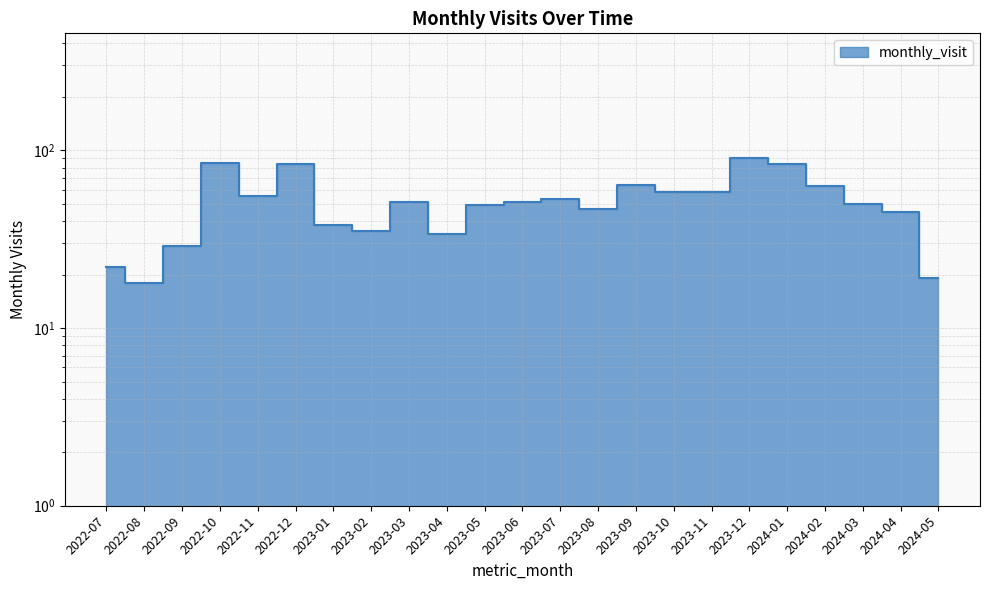

What is the difference between the values at 2023-06 and 2023-12?

40